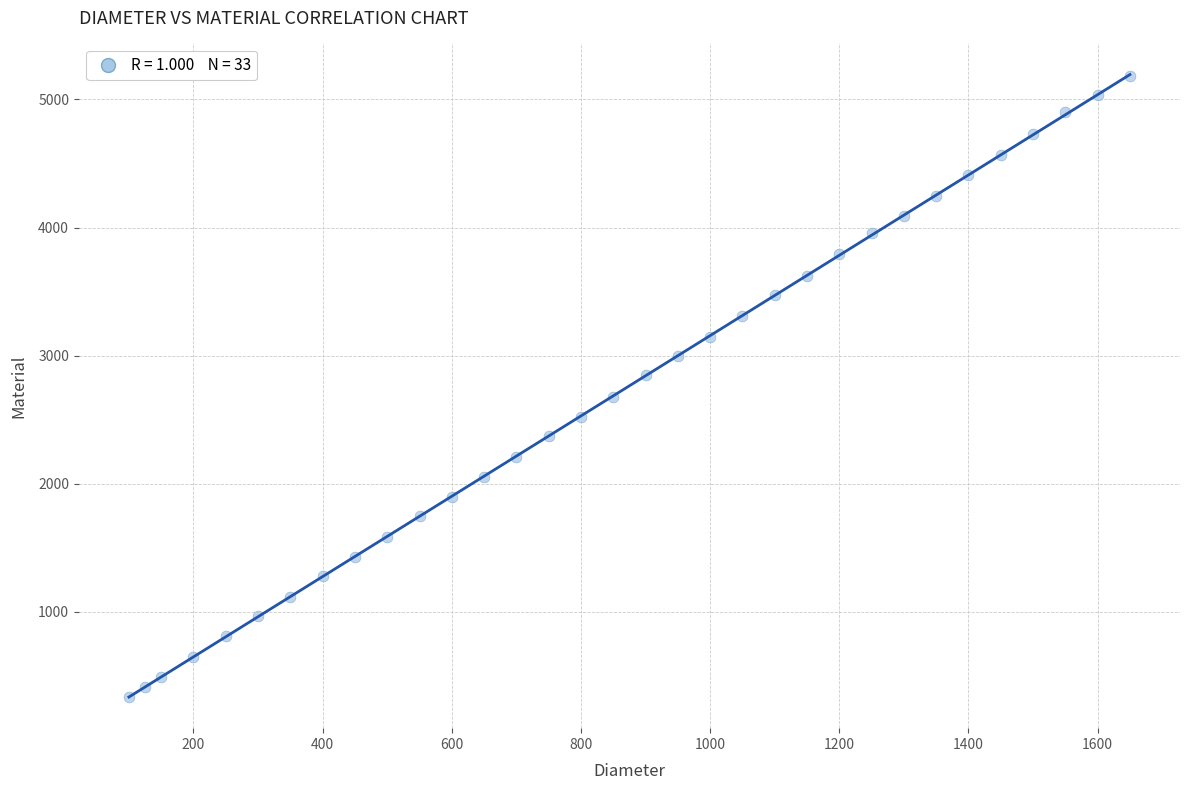

What is the range of Y values (max minus min)?

4840